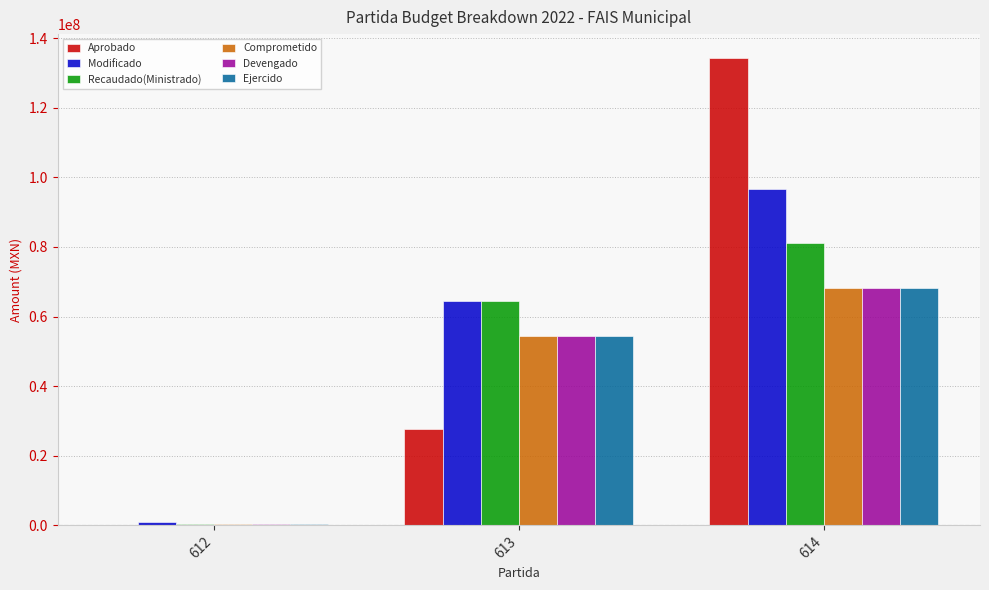

How many values in the Comprometido series exceed 54404905?

2